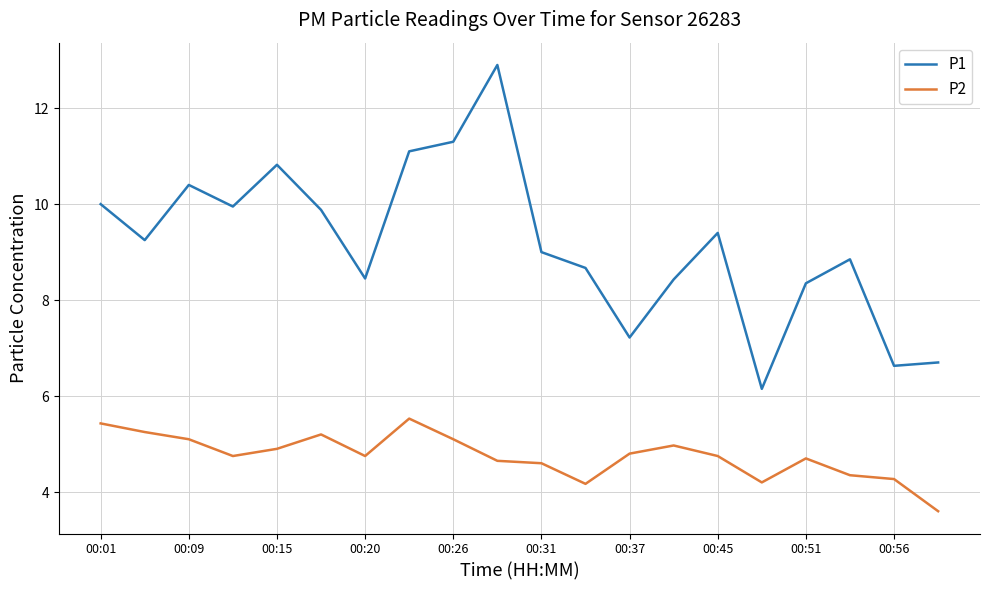

Which series has the widest spread of values?

P1